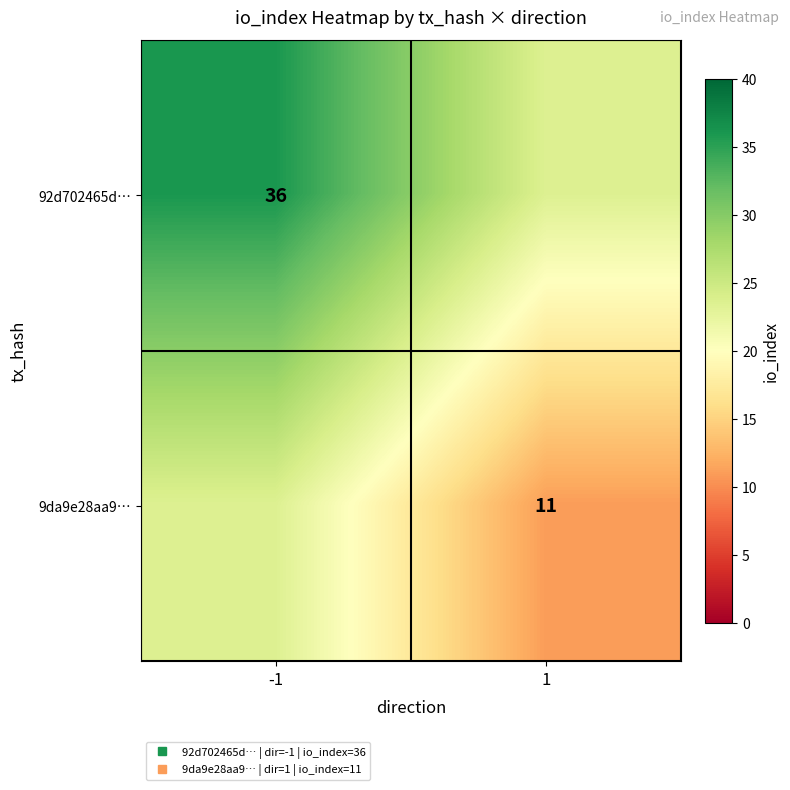

Rank the series by their maximum value, from highest to lowest.

92d702465d…, 9da9e28aa9…